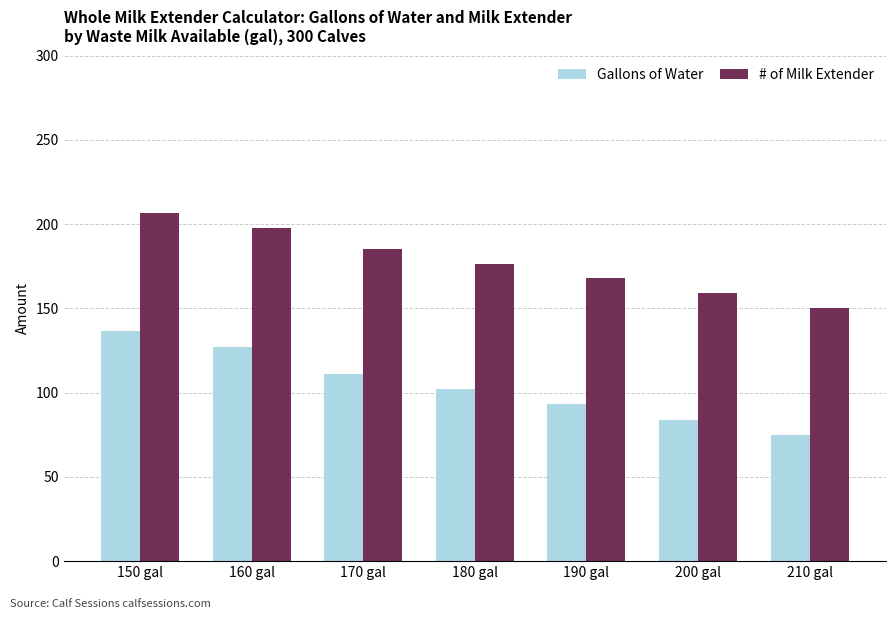

True or false: Gallons of Water has a value of 111.2 at 170 gal.

True